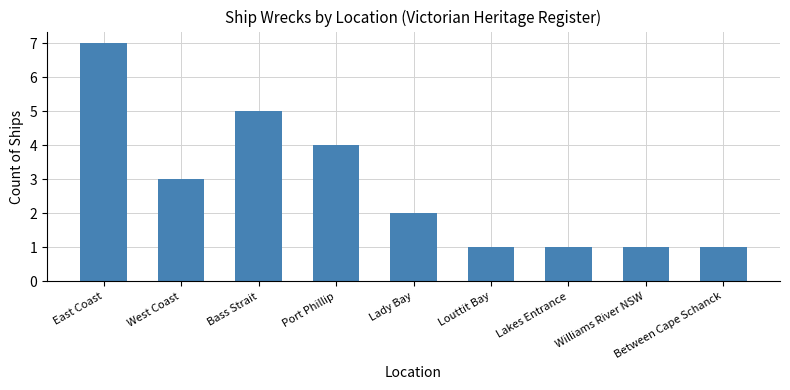

What is the change in value from Port Phillip to Louttit Bay?

-3